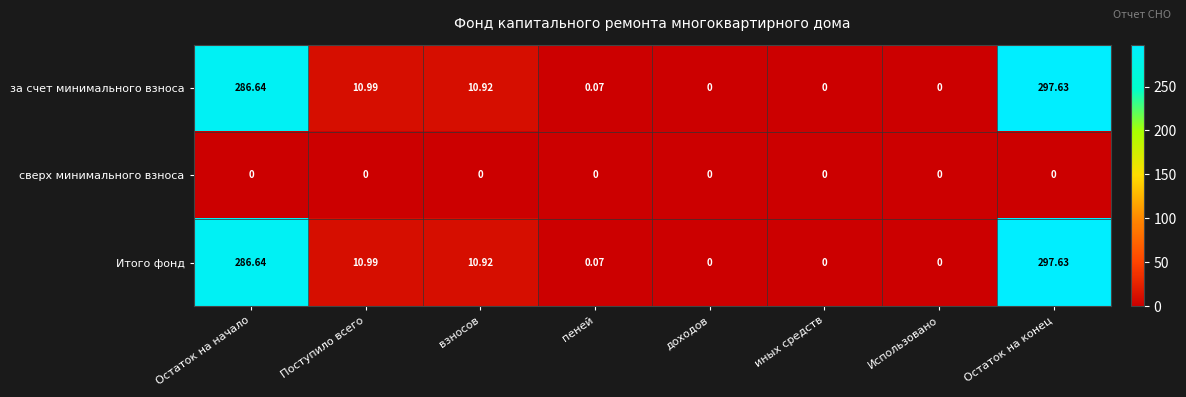

Where does the Итого фонд series first go above 10?

Остаток на начало